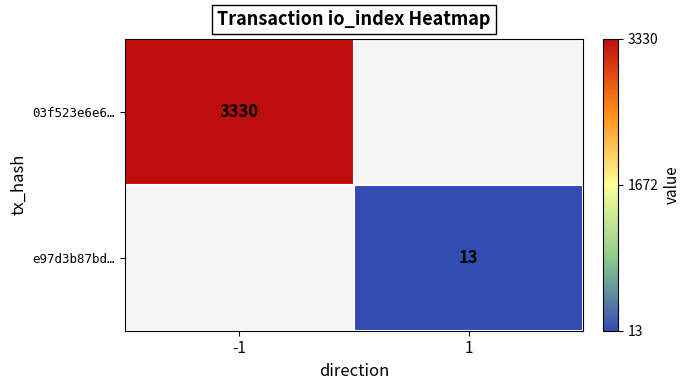

True or false: e97d3b87bd… has a value of 17 at 1.

False